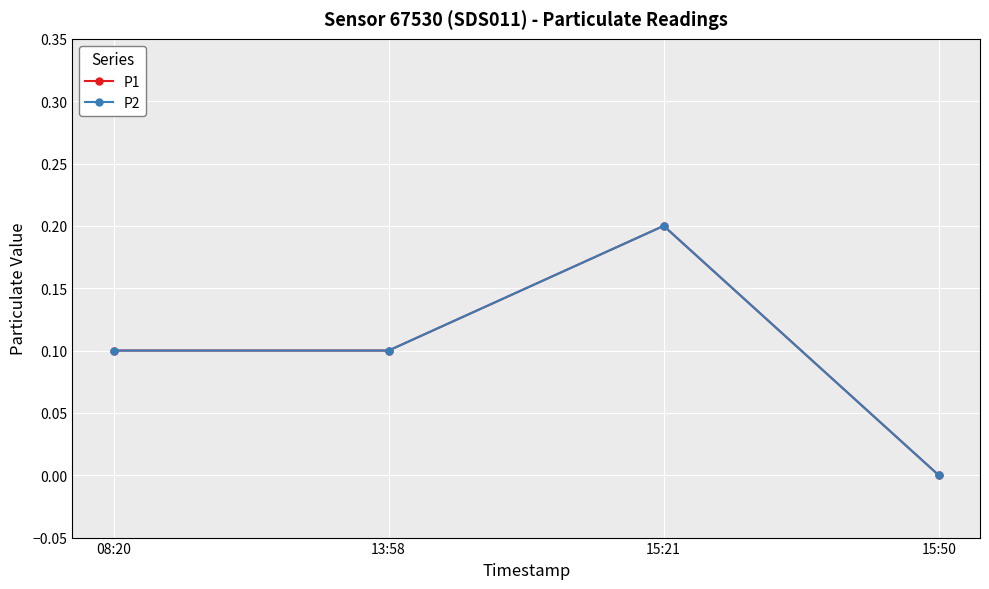

Between 08:20 and 15:50, which series saw the biggest shift?

P1